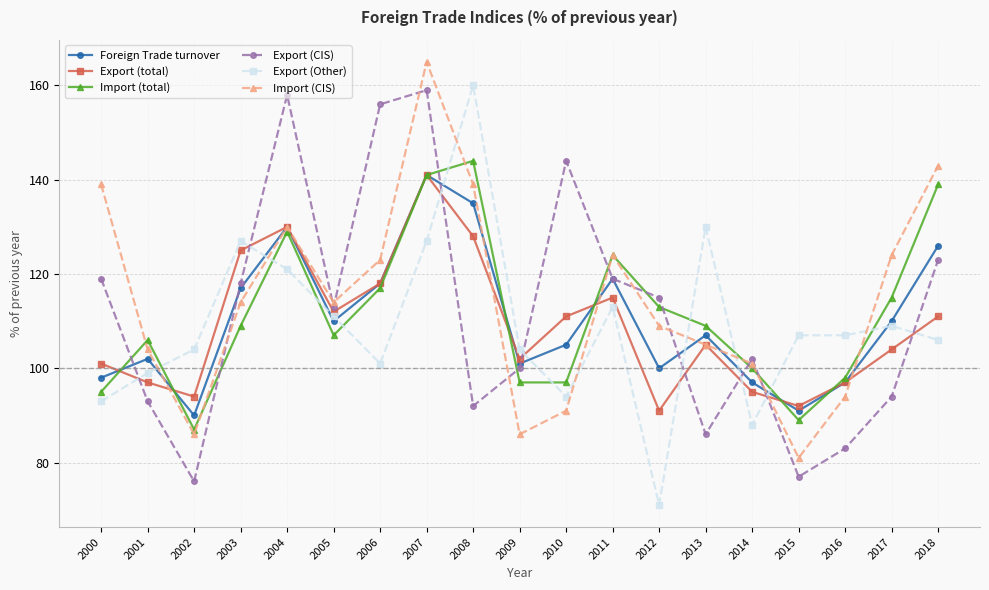

What is the average value of the Import (total) series?

111